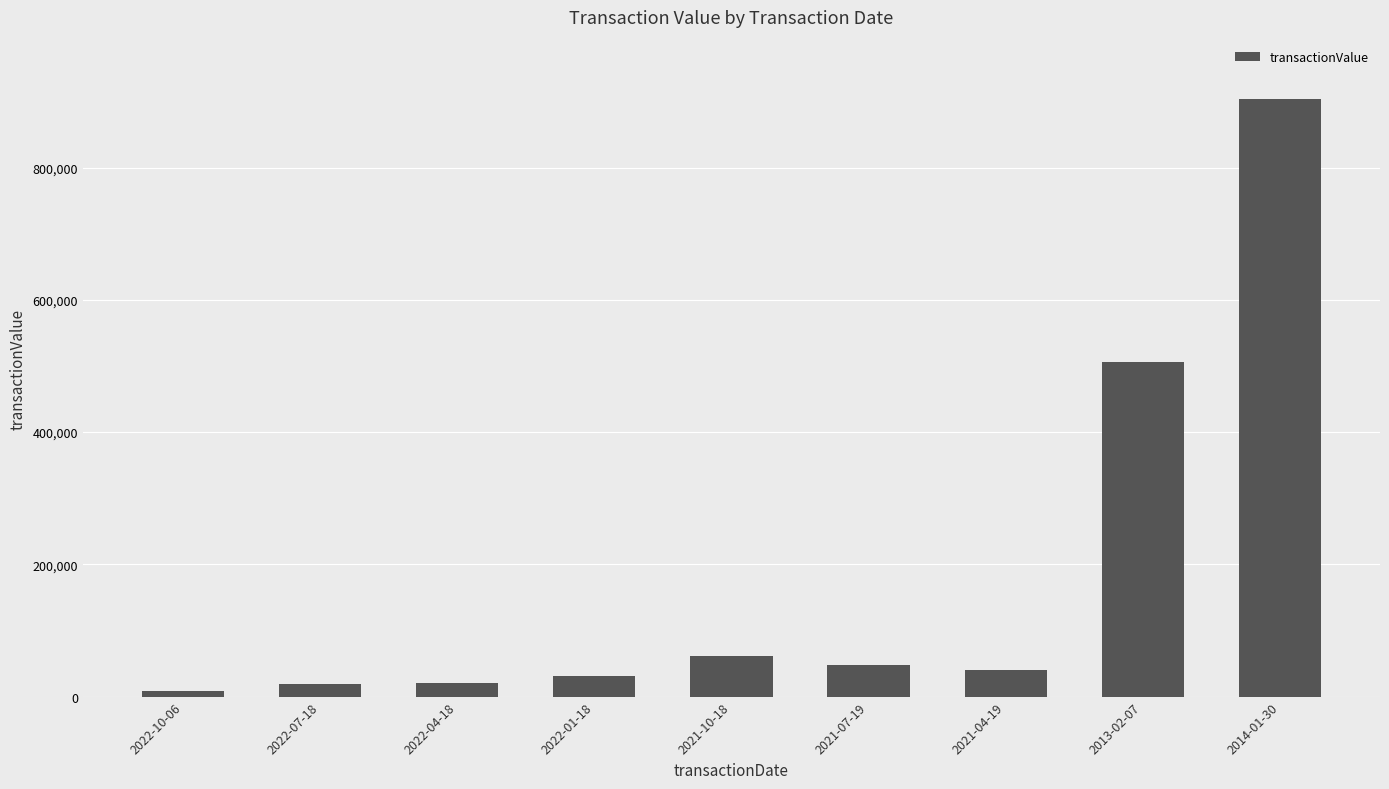

What is the minimum value shown in the chart?

8235